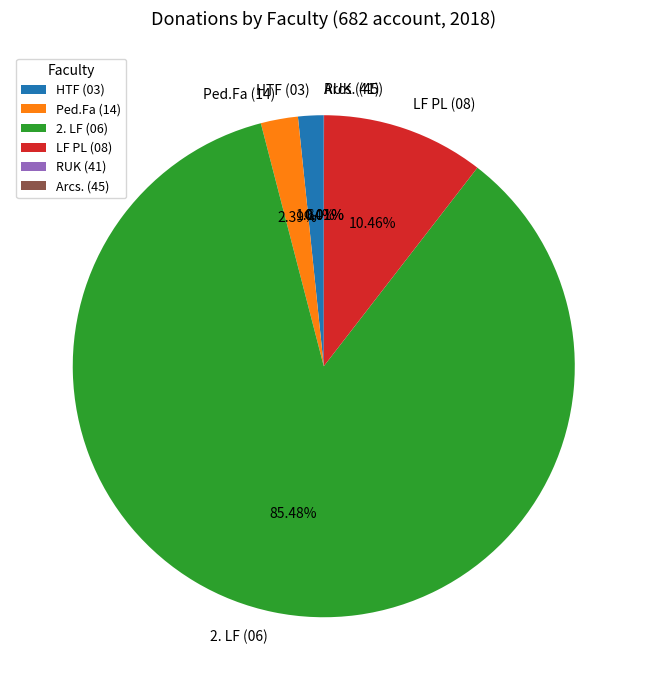

Which category has the biggest portion of the pie?

2. LF (06)